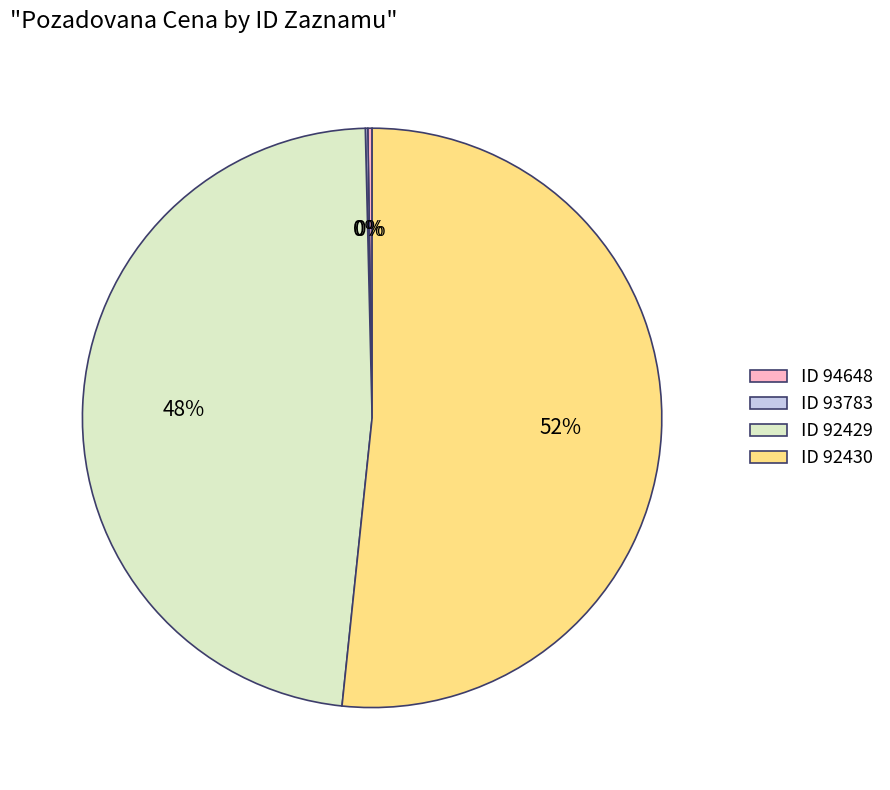

What is the largest slice in the pie chart?

ID 92430